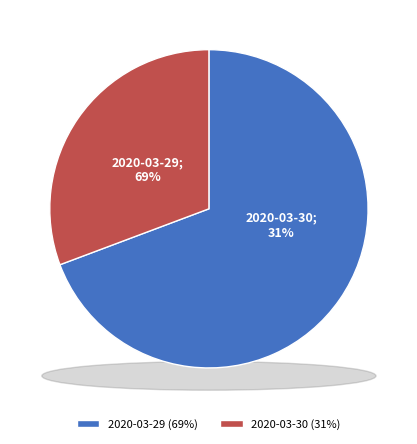

What is the smallest slice in the pie chart?

2020-03-30